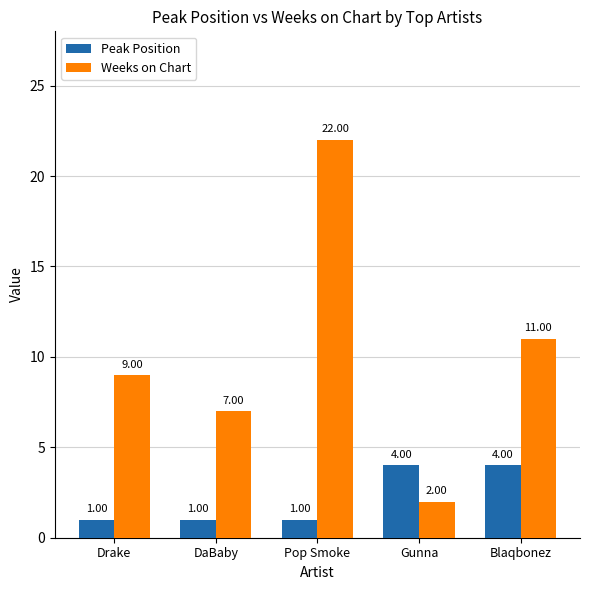

What are all the series names shown in the legend?

Peak Position, Weeks on Chart